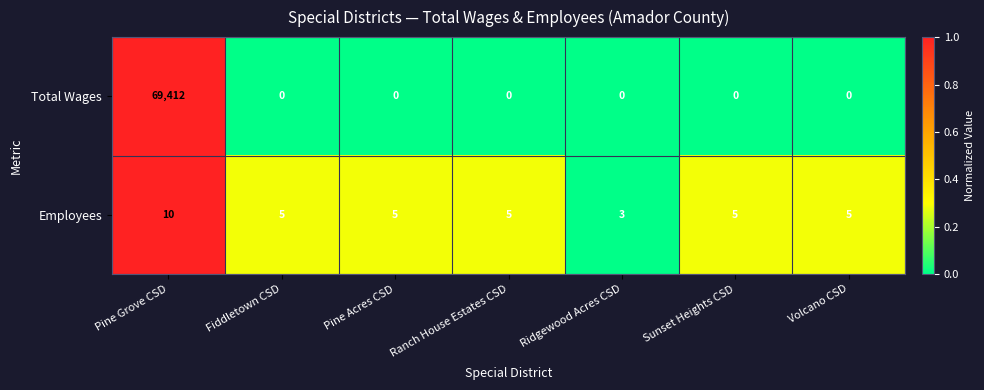

Reading left to right, what are all the values shown in this chart?

Total Wages: Pine Grove CSD=69412	Fiddletown CSD=0	Pine Acres CSD=0	Ranch House Estates CSD=0	Ridgewood Acres CSD=0	Sunset Heights CSD=0	Volcano CSD=0
Employees: Pine Grove CSD=10	Fiddletown CSD=5	Pine Acres CSD=5	Ranch House Estates CSD=5	Ridgewood Acres CSD=3	Sunset Heights CSD=5	Volcano CSD=5